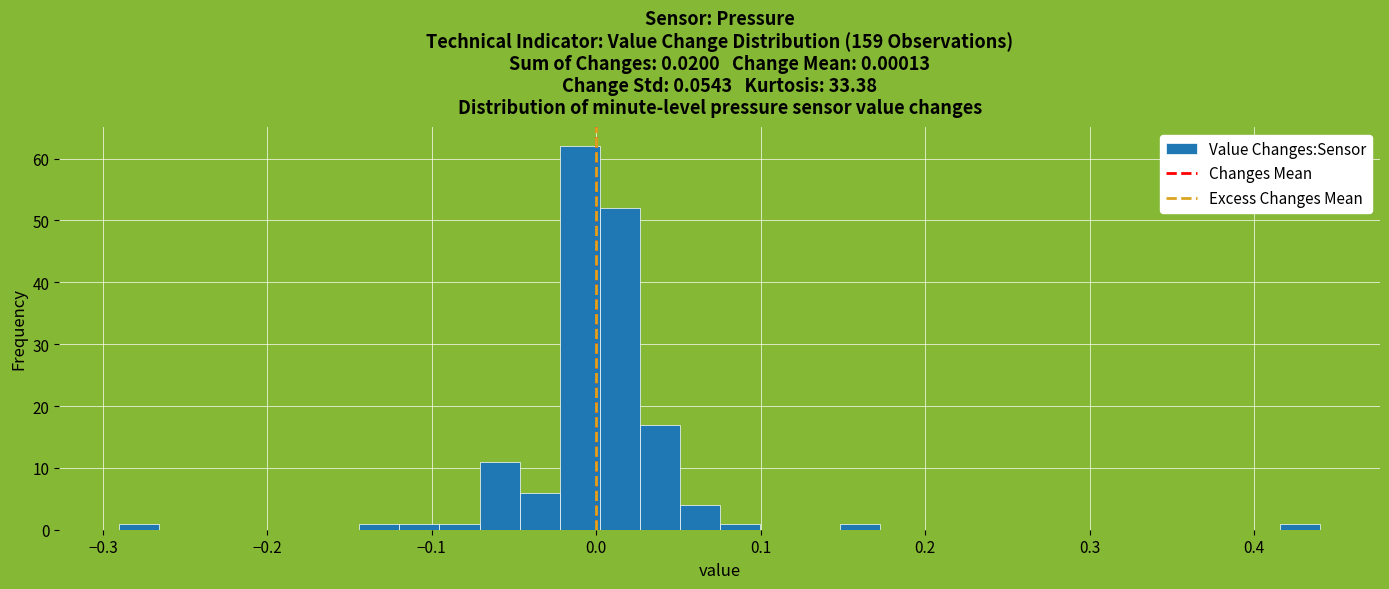

Around what value on the x-axis is the tallest bar? Give the approximate position of its centre, as read against the axis.

-0.01